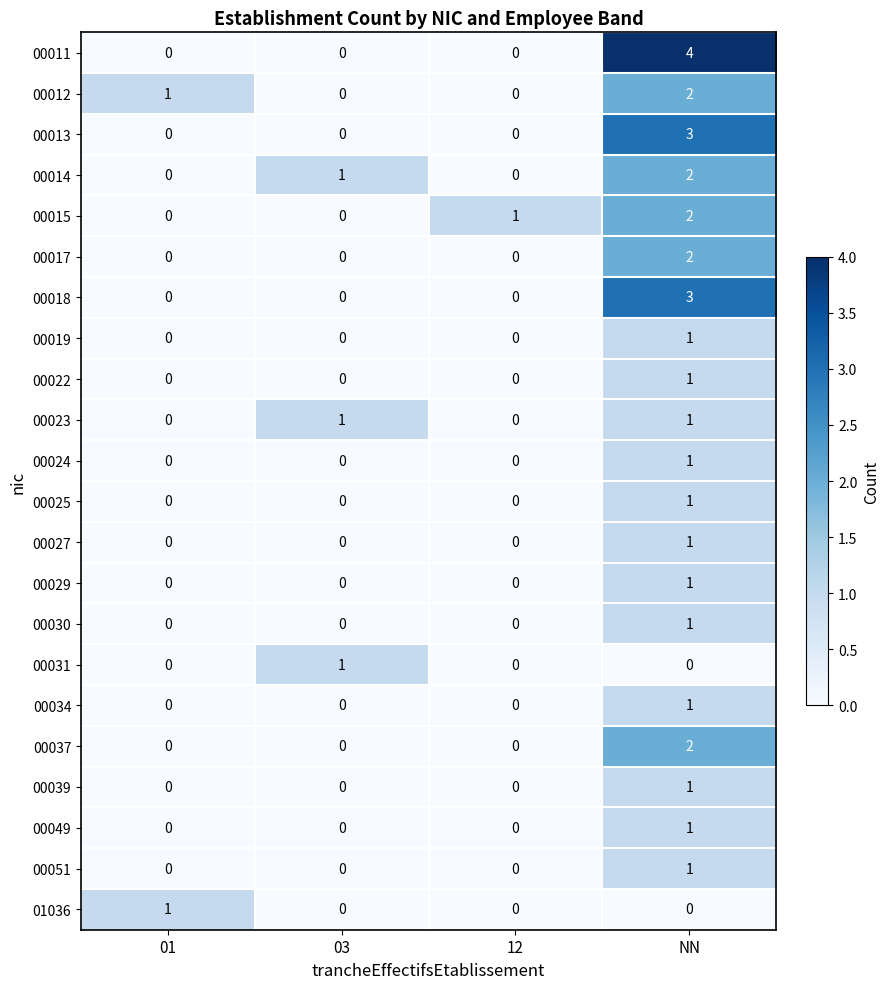

Is it true that 00030 equals 1 at NN?

True